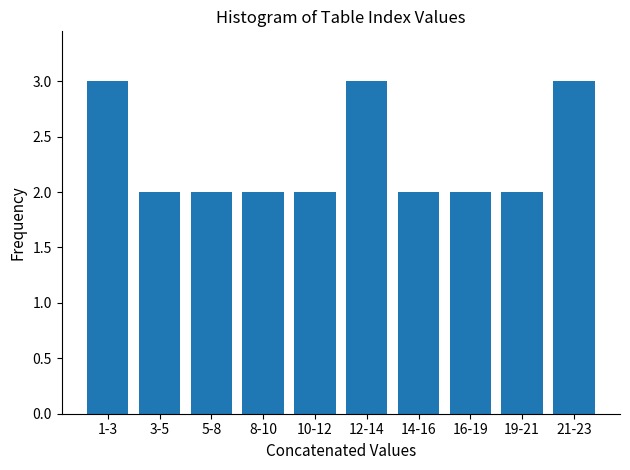

Reading left to right, transcribe all the data shown in this chart.

1-3=3	3-5=2	5-8=2	8-10=2	10-12=2	12-14=3	14-16=2	16-19=2	19-21=2	21-23=3